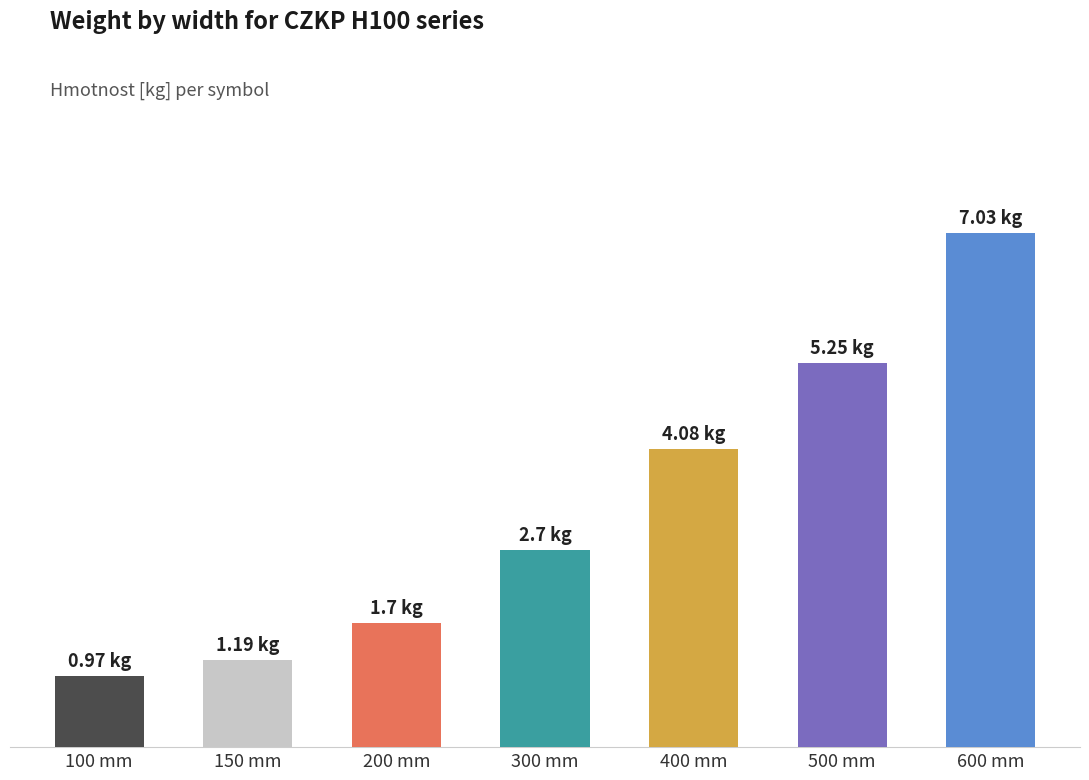

What position from the left is CZKP200H100?

3